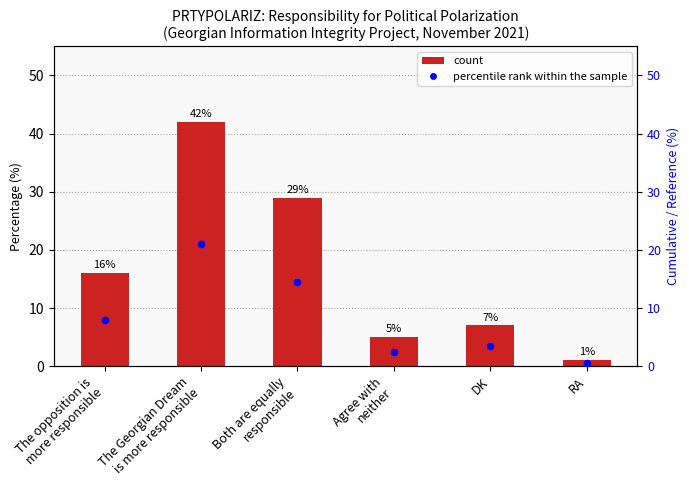

At which category is the sum across all series the highest?

The Georgian Dream
is more responsible